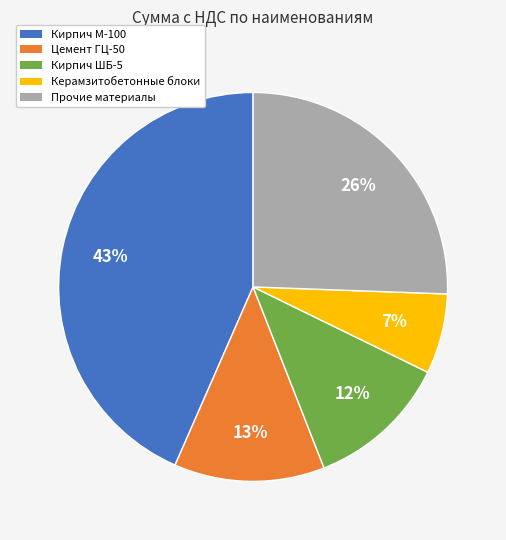

Count the number of slices in the pie.

5